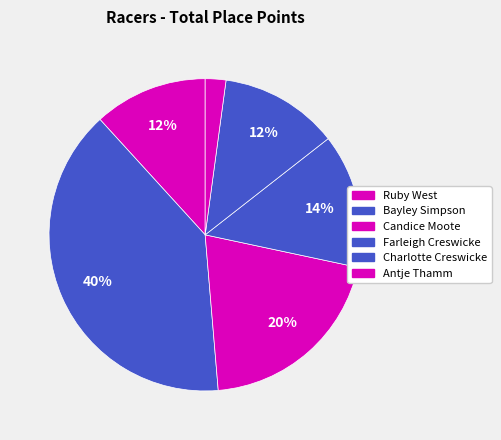

How many slices are in this pie chart?

6